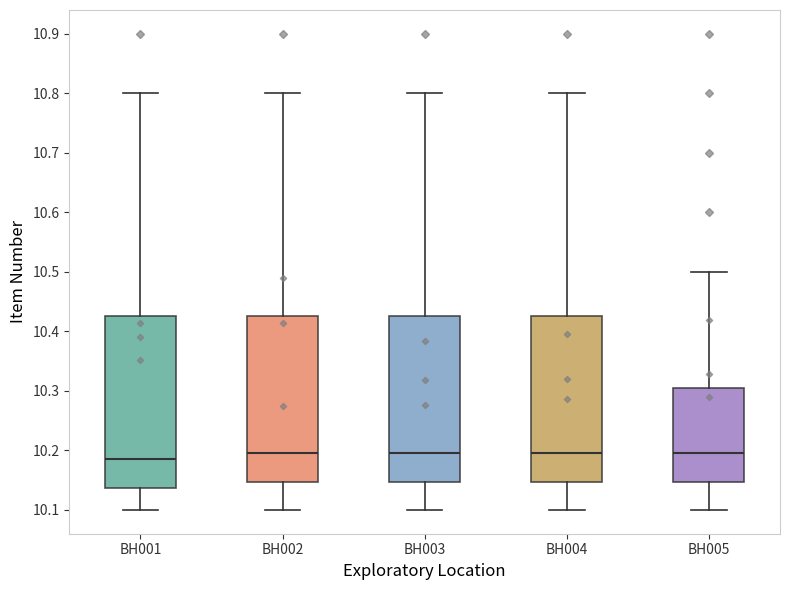

Which box's median line is the lowest?

BH001